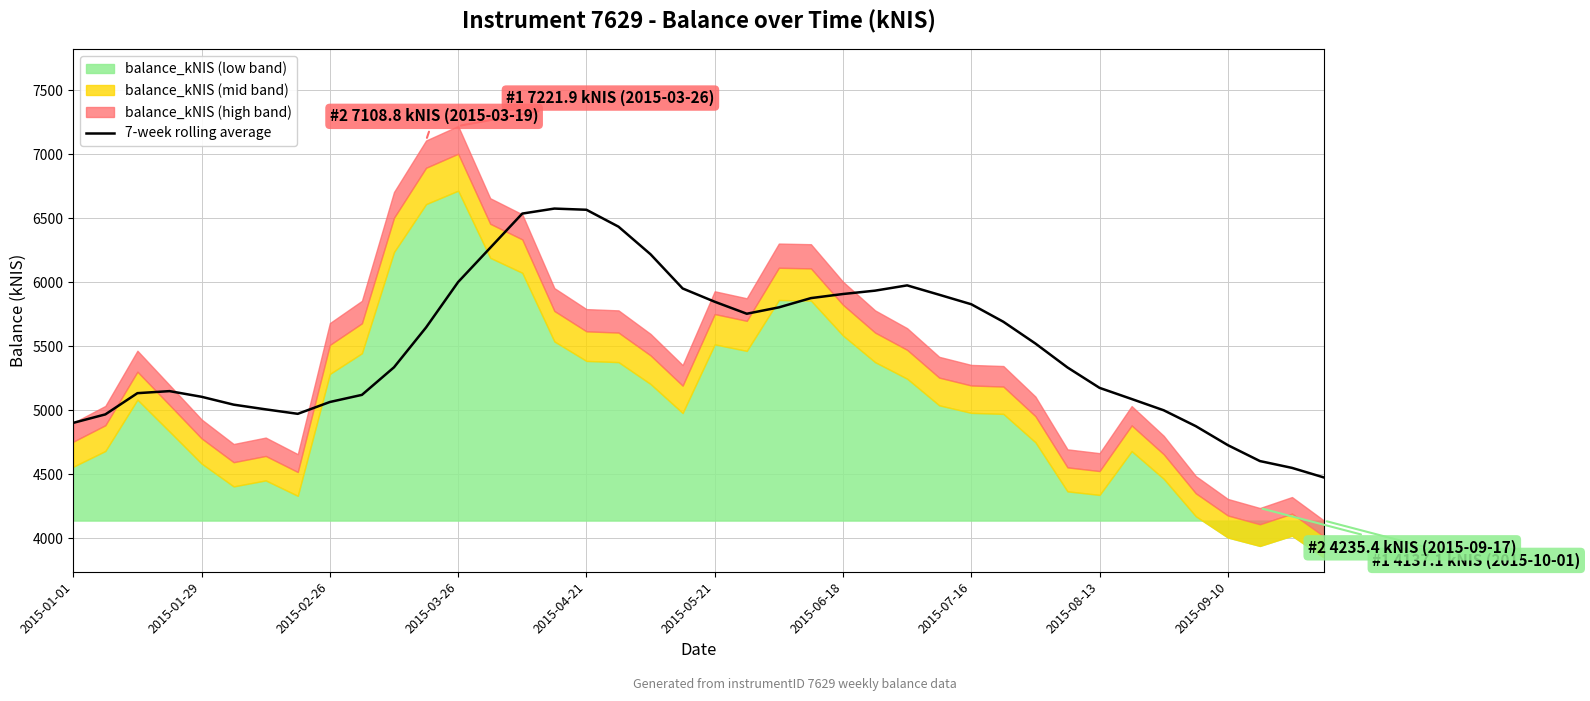

The chart shows a value of 2072.5 at 26. True or false?

False